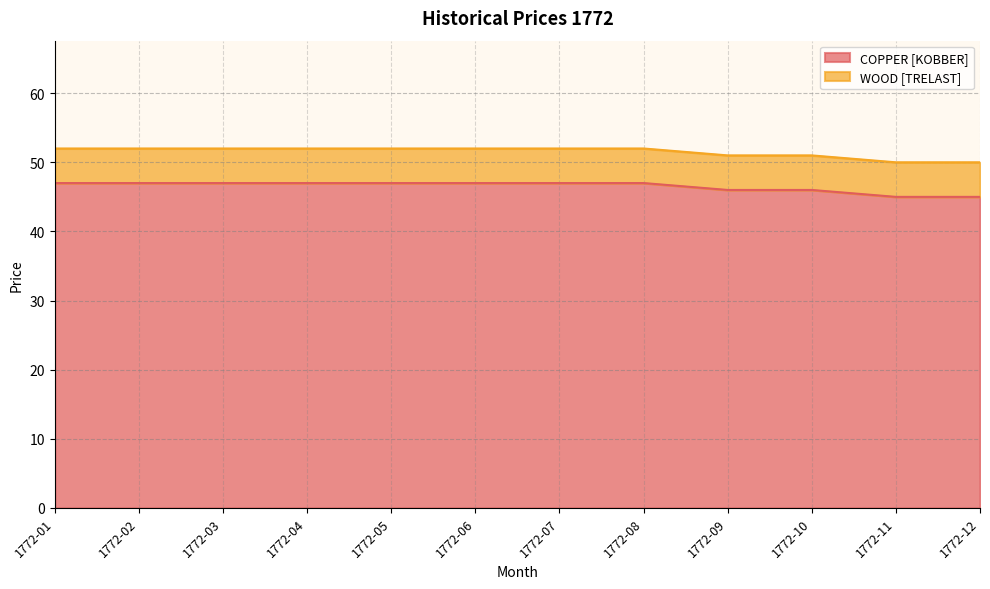

What is the total value across all series at 1772-04?

52